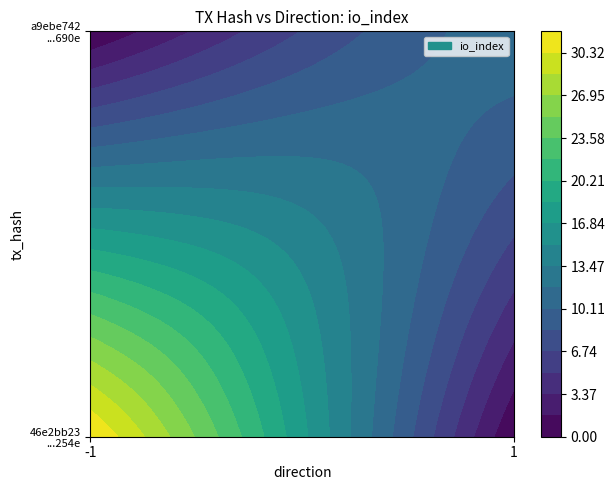

How many categories are shown in the chart?

2